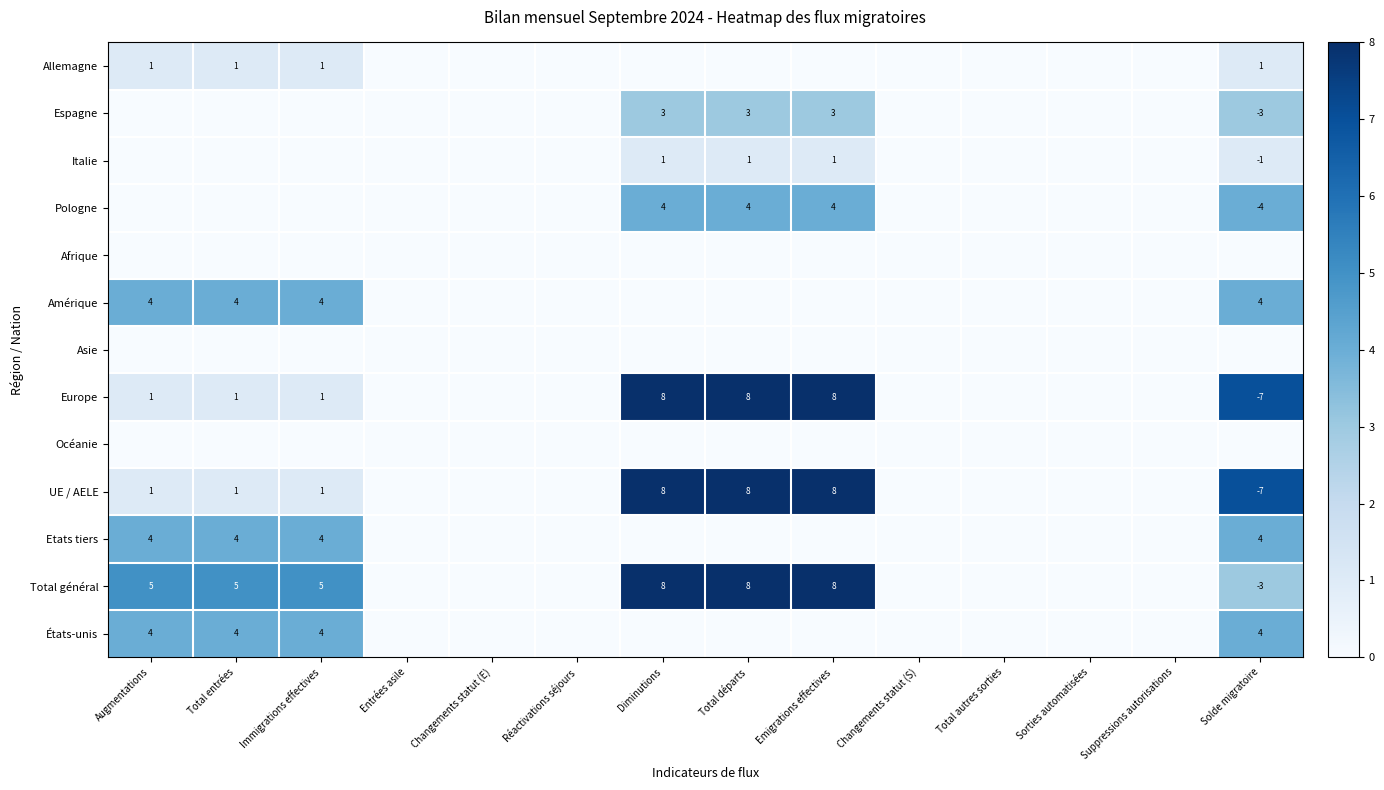

True or false: Amérique has a value of 4 at Immigrations effectives.

True